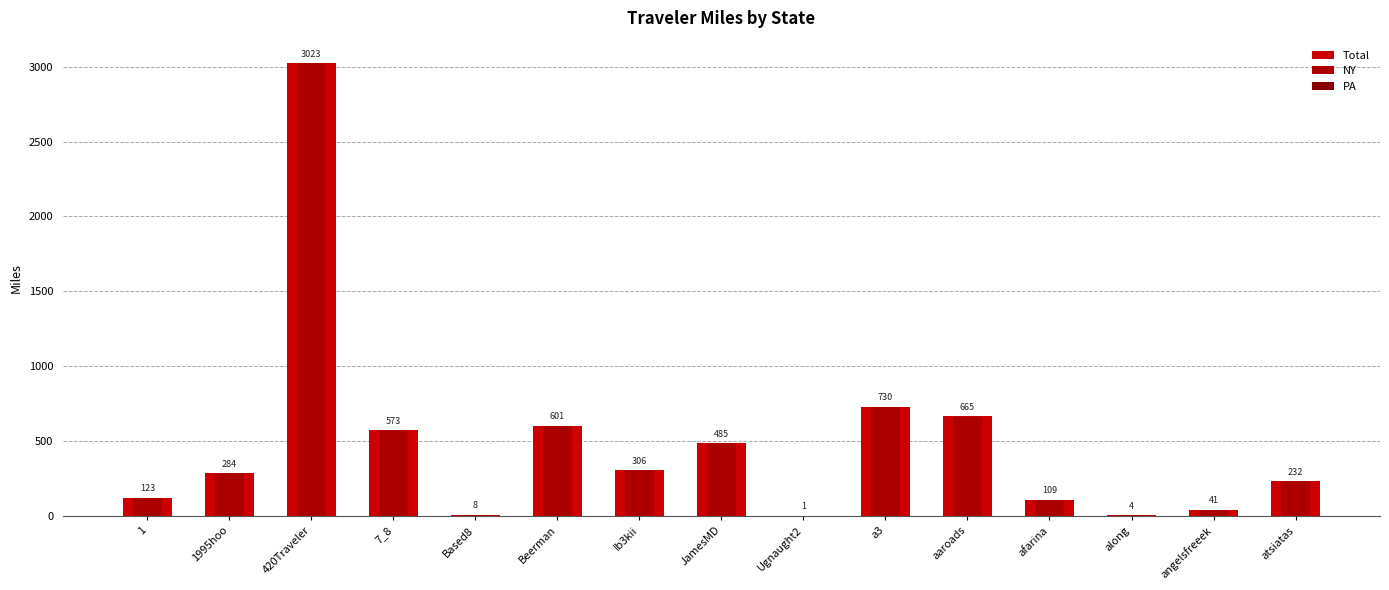

List the series in order of their peak value, highest first.

Total, NY, PA